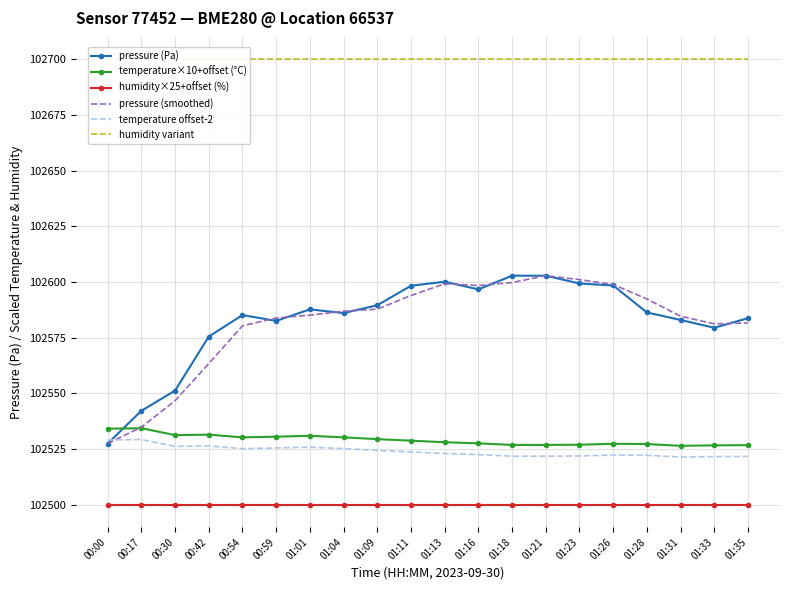

Is this an area chart (filled region under the line)?

No